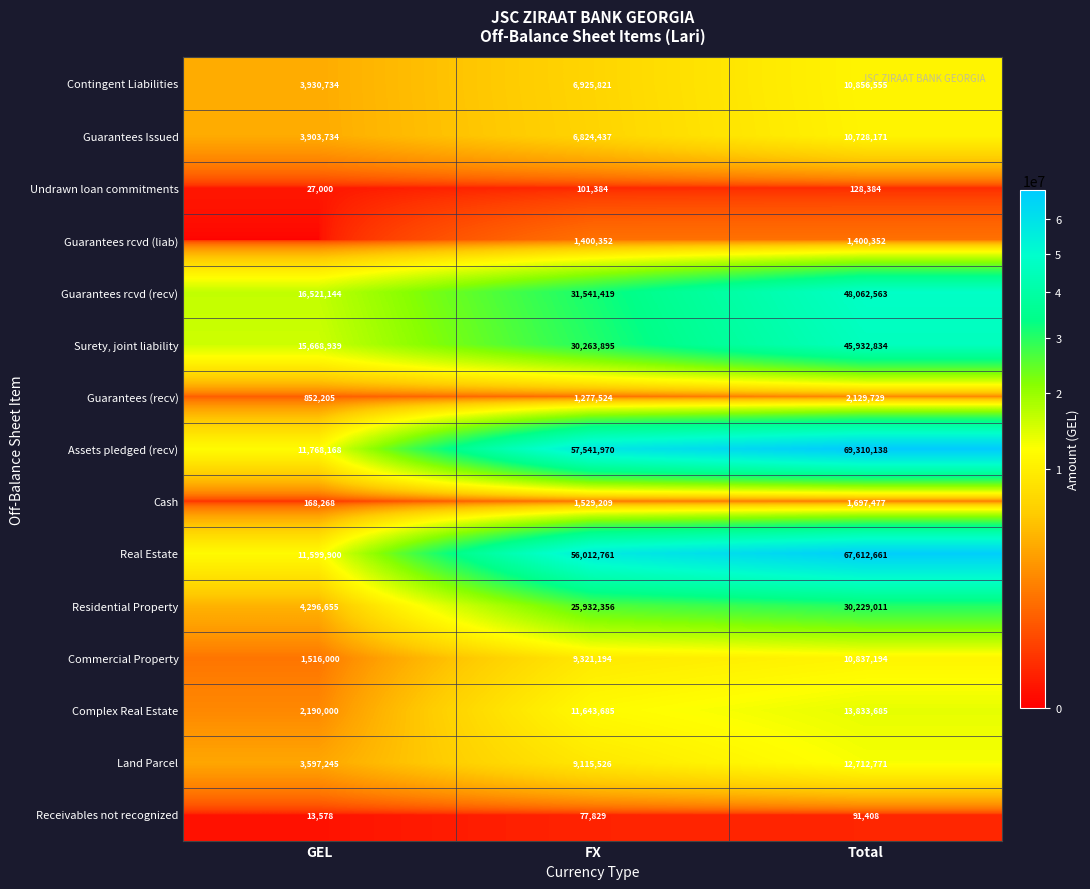

True or false: Guarantees rcvd (recv) has a value of 48448806 at FX.

False